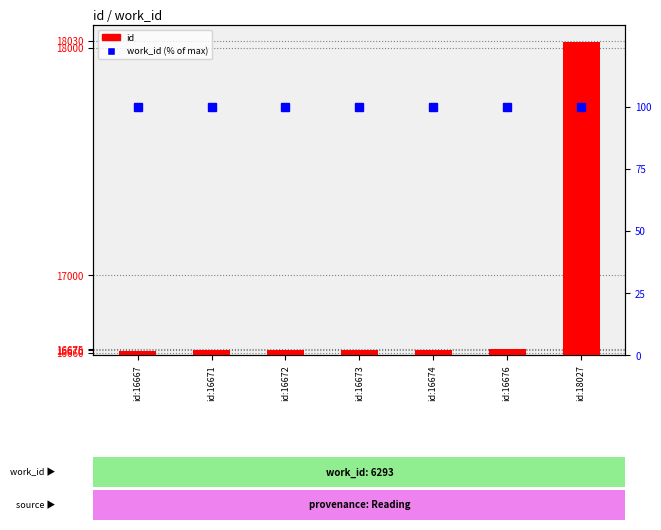

Reading left to right, extract all data points from this chart.

id: 16667	16671	16672	16673	16674	16676	18027
work_id (% of max): 100	100	100	100	100	100	100